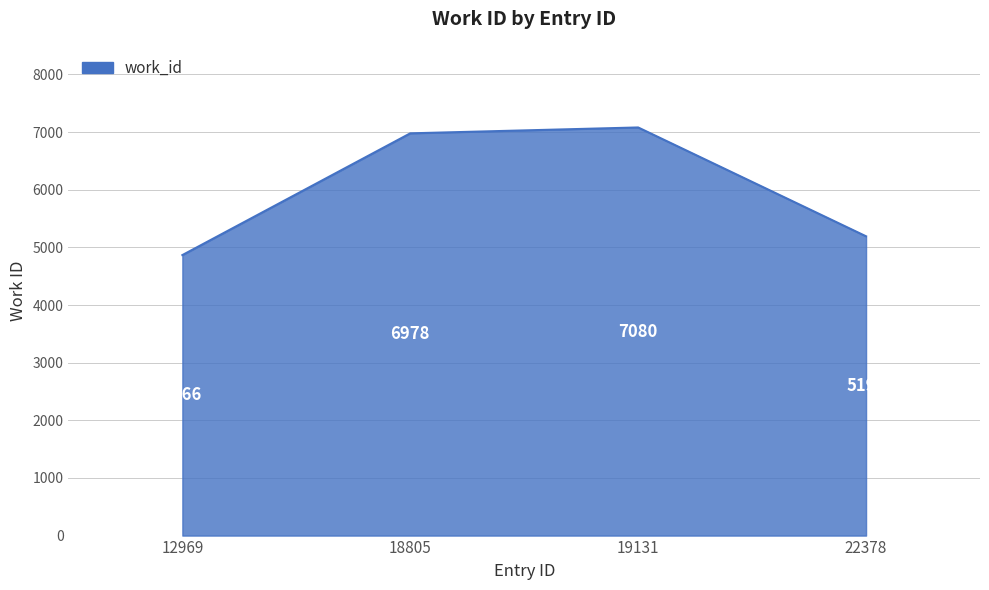

Between 19131 and 18805, which is larger?

19131